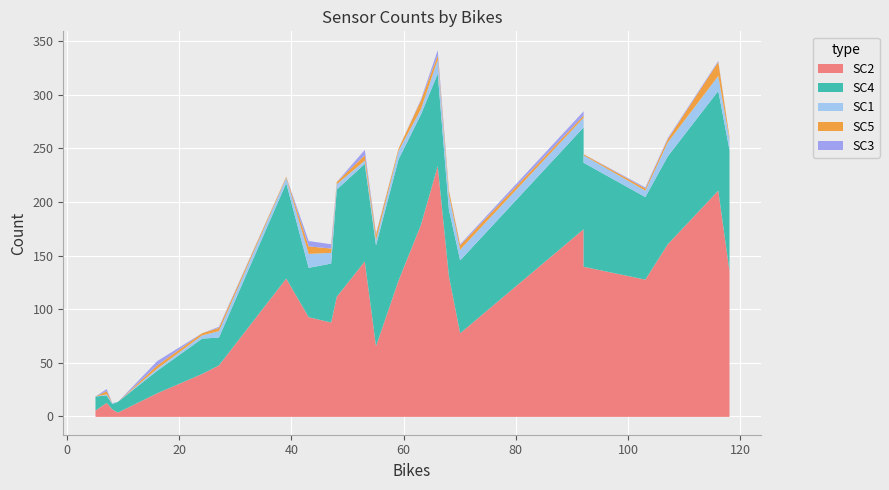

At which category is the sum across all series the highest?

66